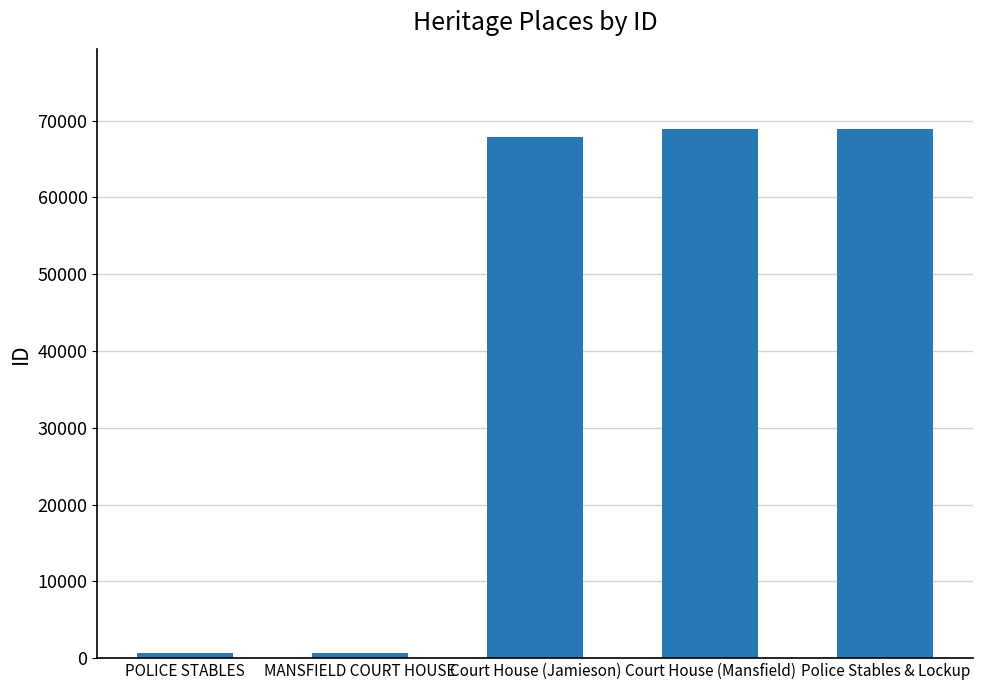

What is the sum of the values at MANSFIELD COURT HOUSE and Police Stables & Lockup?

69623